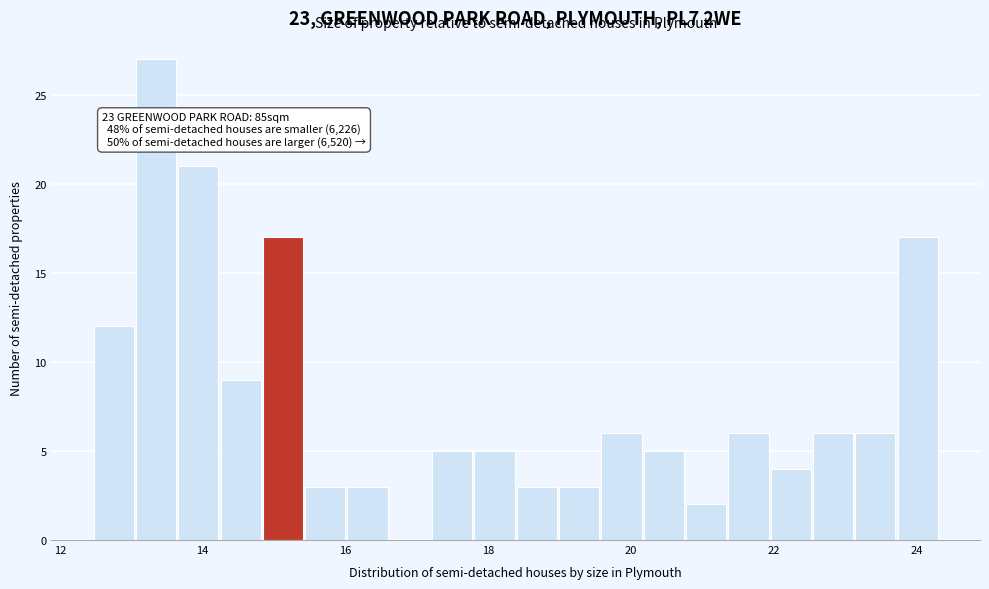

Around what value on the x-axis is the tallest bar? Give the approximate position of its centre, as read against the axis.

13.4